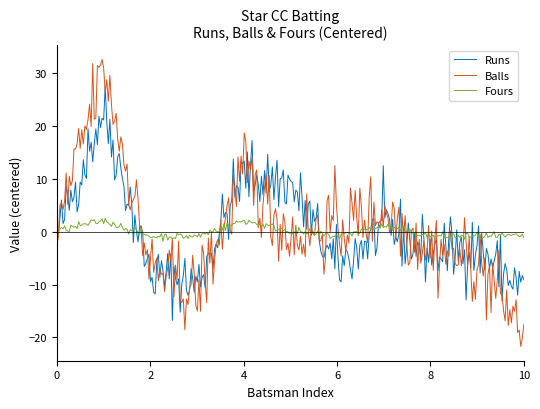

What is the minimum value for Runs?

-16.8